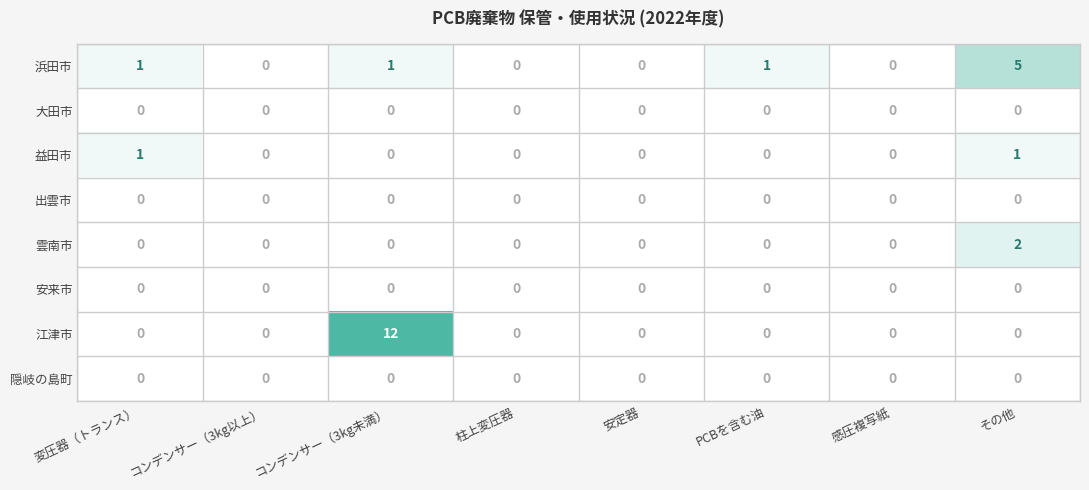

Which series has the largest total across all categories?

江津市